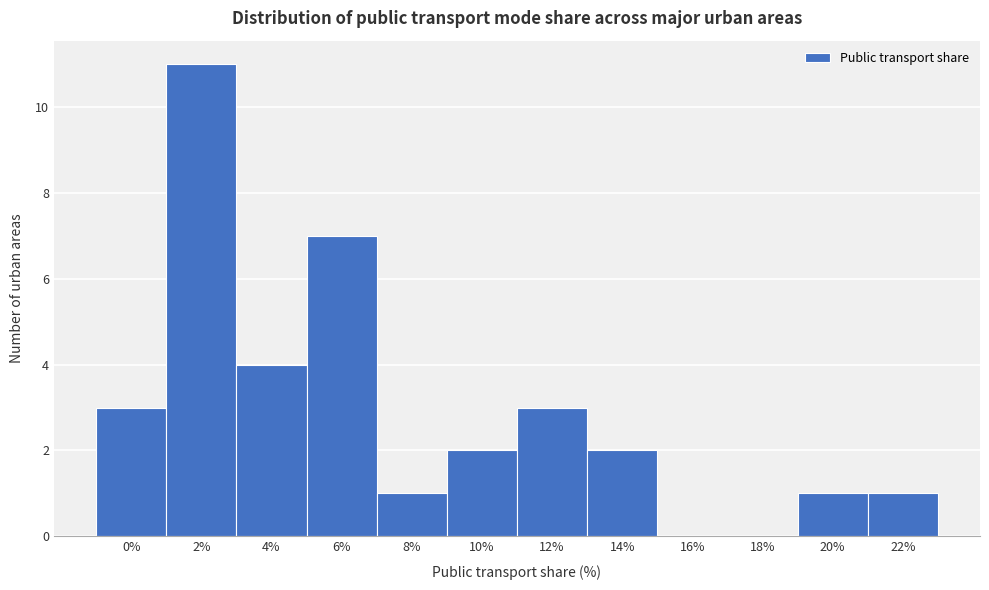

Reading right to left, what are all the values shown in this chart?

22%=1	20%=1	18%=0	16%=0	14%=2	12%=3	10%=2	8%=1	6%=7	4%=4	2%=11	0%=3